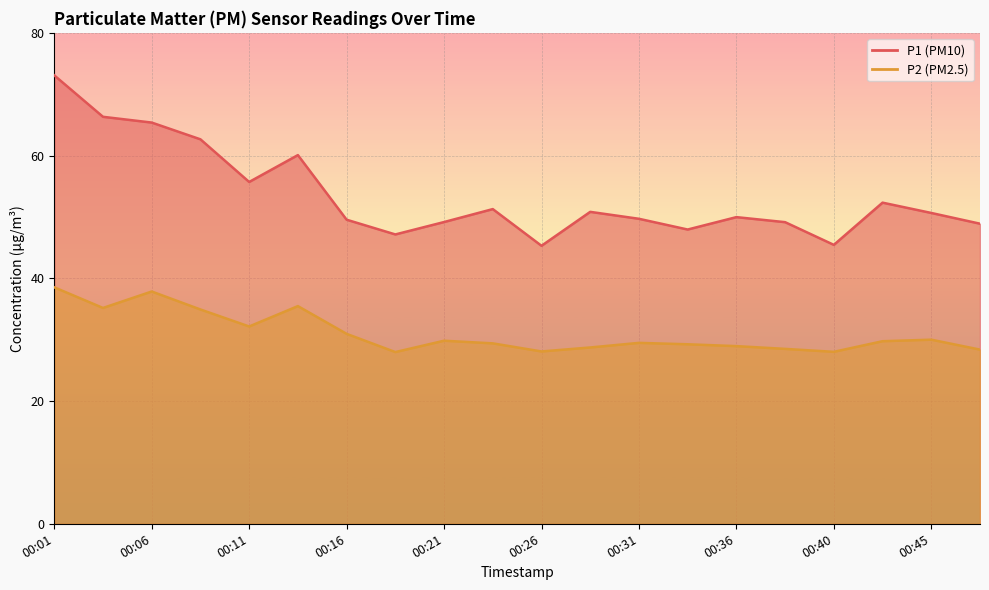

True or false: P1 has a value of 52.3 at 00:43.

True